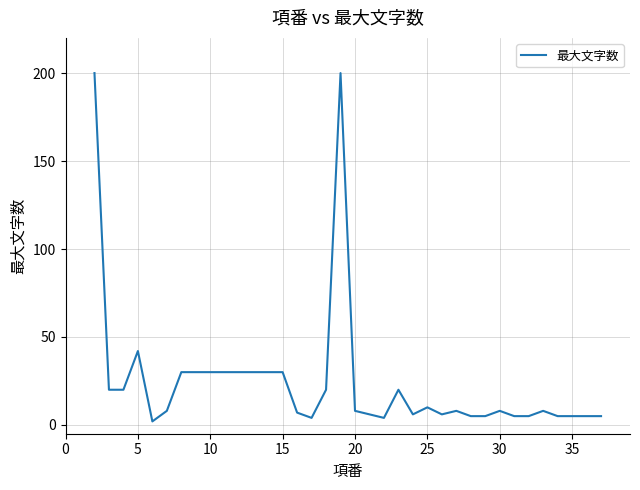

What is the maximum value shown in the chart?

200